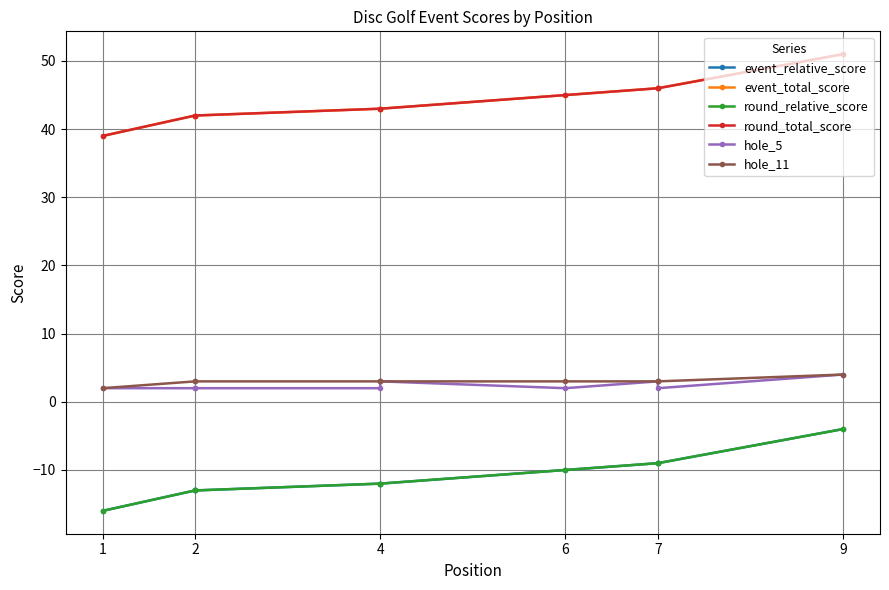

What is the value of the hole_5 point at the 7th from the left?

2